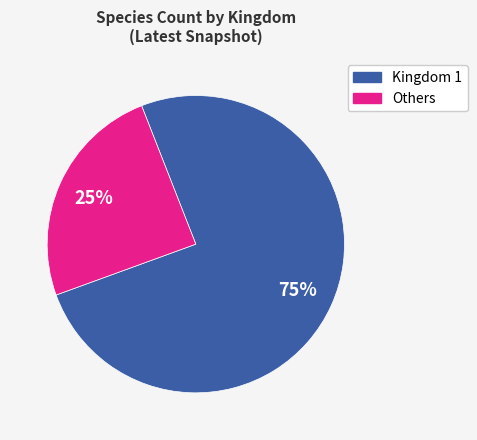

Is it true that Kingdom 1 is 75% of the pie?

True